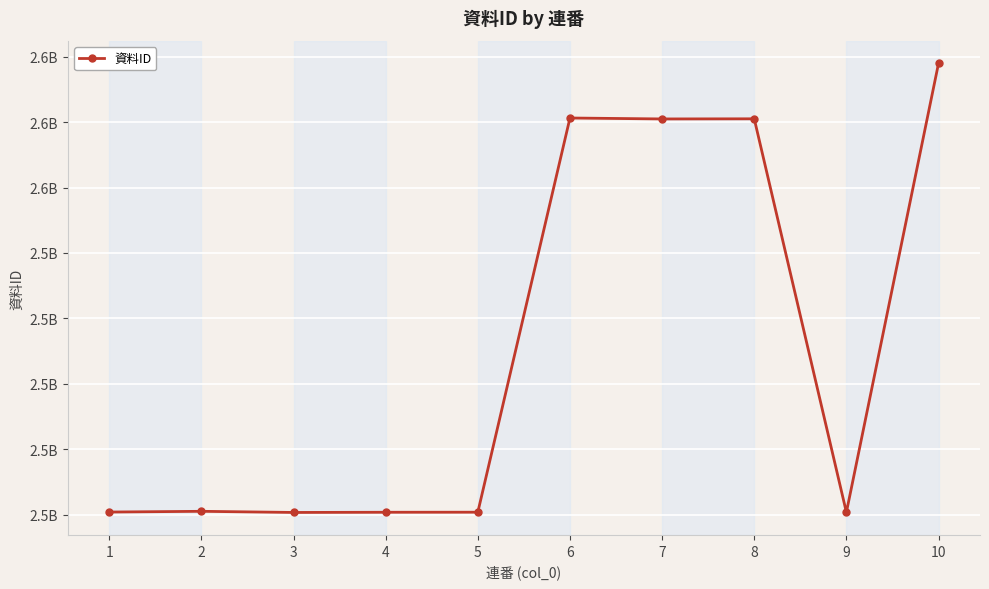

At which category does the data reach its first local peak?

2